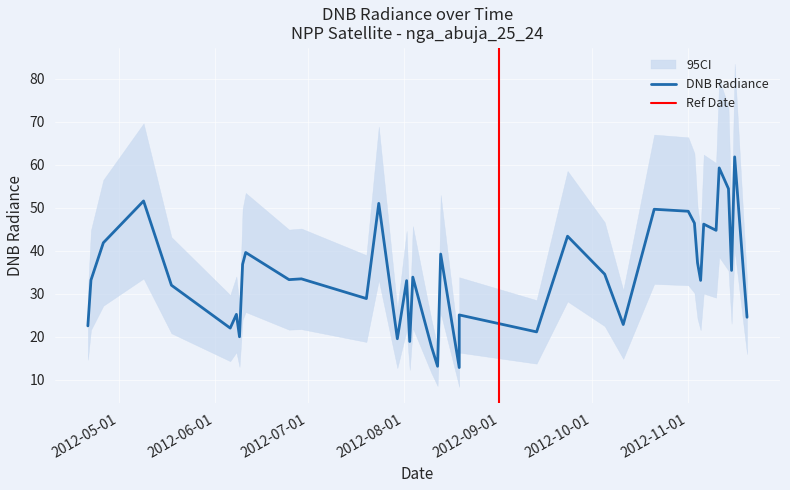

How many values are below 33?

15